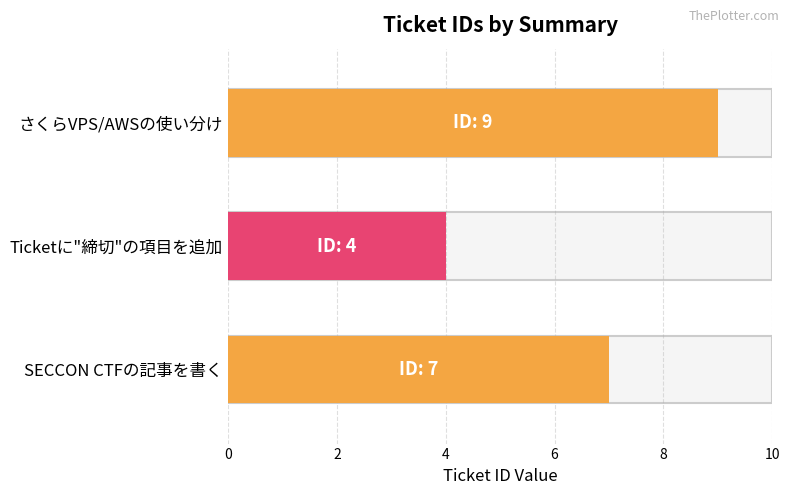

What is the maximum value shown in the chart?

9